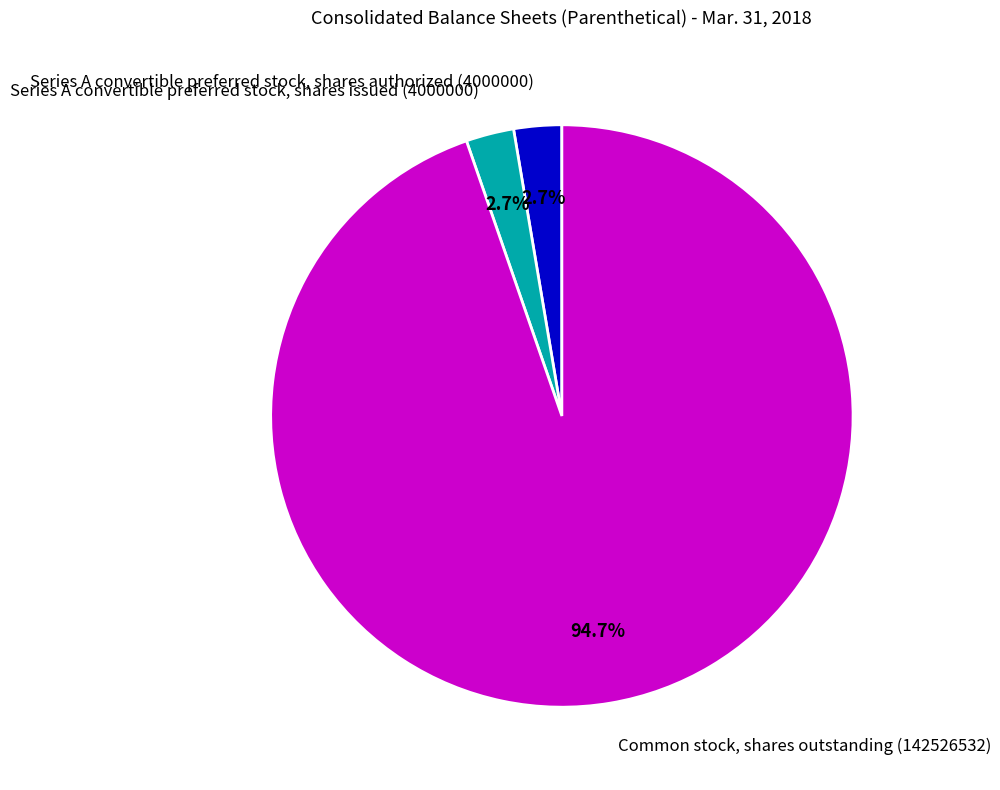

To the nearest percent, what portion does Series A convertible preferred stock, shares issued (4000000) represent?

3%